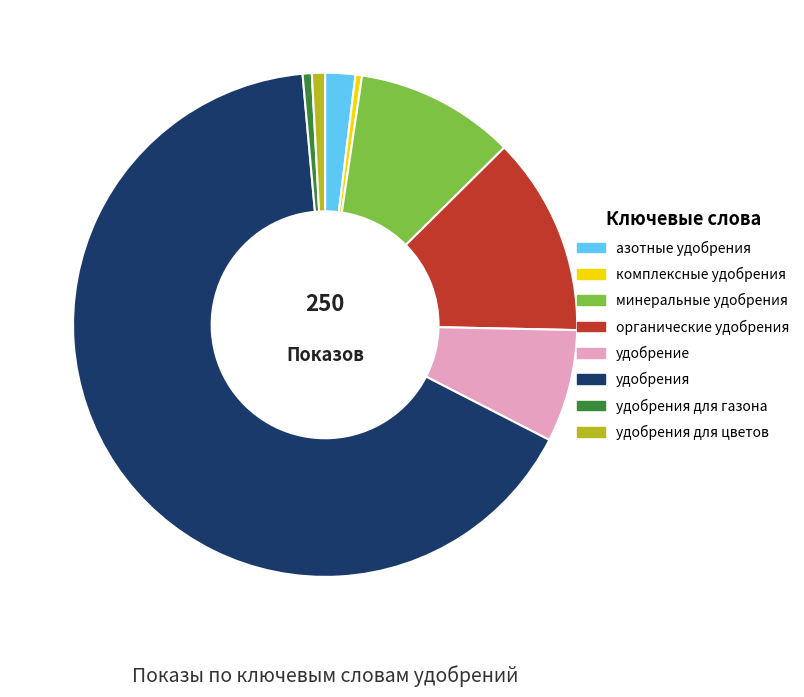

Which category accounts for the majority?

удобрения